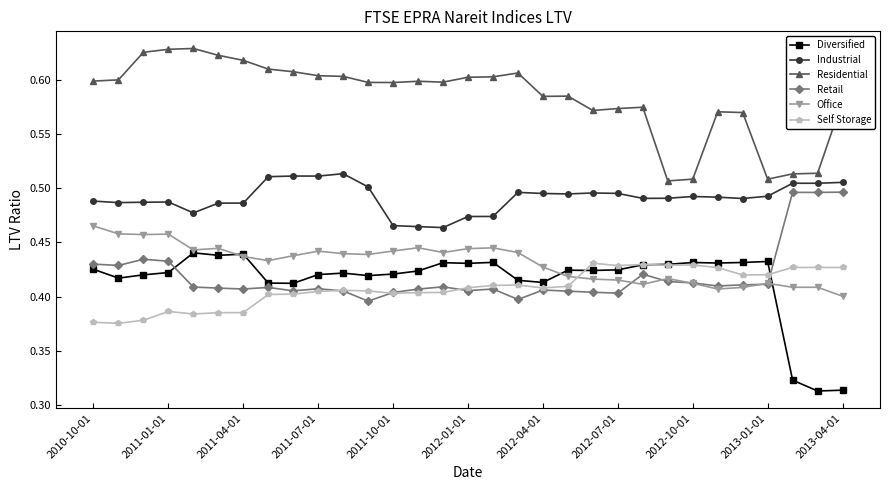

True or false: Industrial and Retail cross at least once.

False